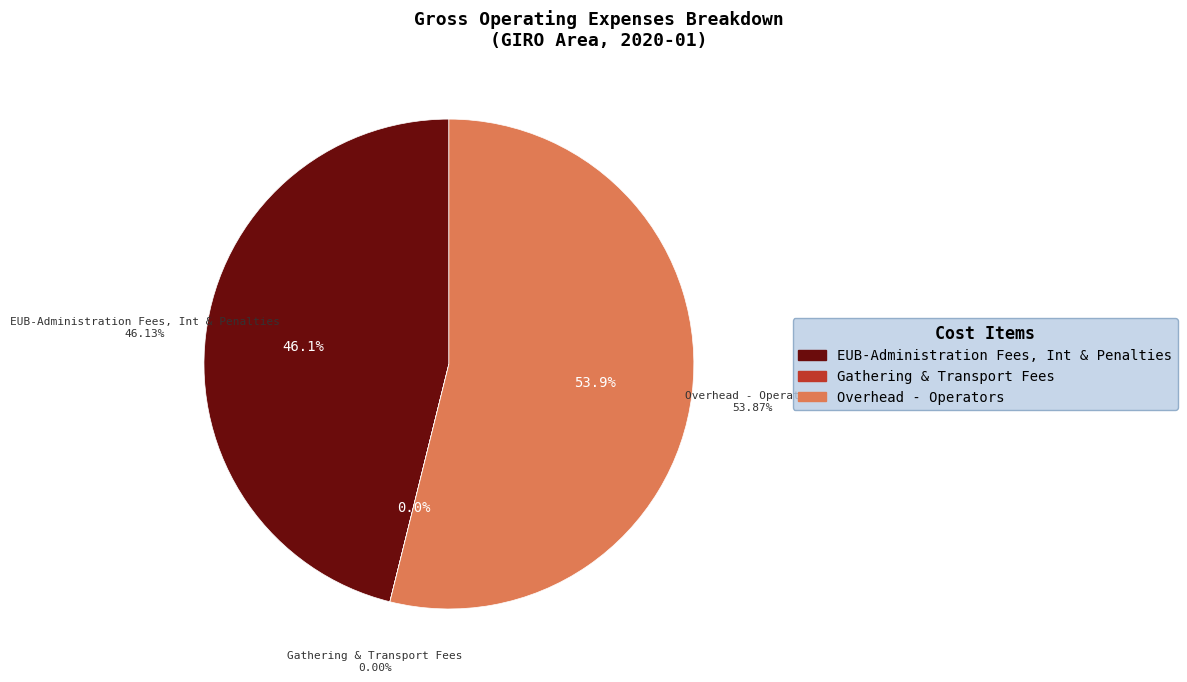

Which slice is the smallest?

Gathering & Transport Fees